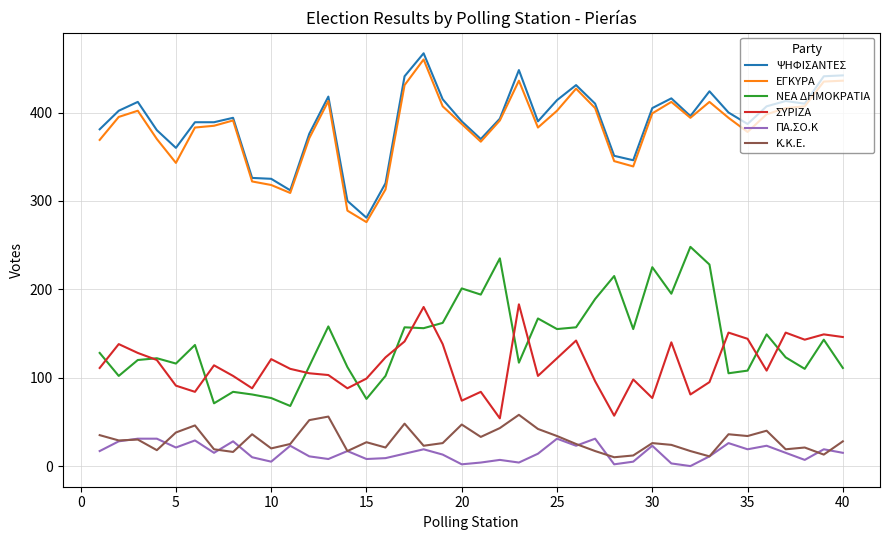

What is the lowest value of the ΕΓΚΥΡΑ series?

276